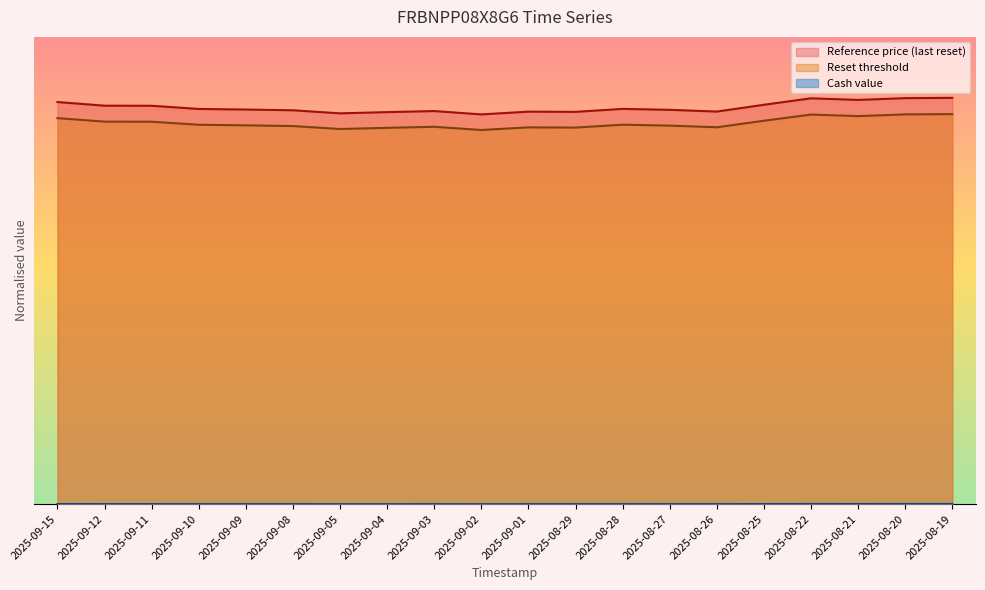

Reading left to right, transcribe all the data shown in this chart.

Reset threshold: 2025-09-15=1.0	2025-09-12=0.9	2025-09-11=0.9	2025-09-10=0.9	2025-09-09=0.9	2025-09-08=0.9	2025-09-05=0.9	2025-09-04=0.9	2025-09-03=0.9	2025-09-02=0.9	2025-09-01=0.9	2025-08-29=0.9	2025-08-28=0.9	2025-08-27=0.9	2025-08-26=0.9	2025-08-25=0.9	2025-08-22=1.0	2025-08-21=1.0	2025-08-20=1.0	2025-08-19=1.0
Cash value: 2025-09-15=0.0	2025-09-12=0.0	2025-09-11=0.0	2025-09-10=0.0	2025-09-09=0.0	2025-09-08=0.0	2025-09-05=0.0	2025-09-04=0.0	2025-09-03=0.0	2025-09-02=0.0	2025-09-01=0.0	2025-08-29=0.0	2025-08-28=0.0	2025-08-27=0.0	2025-08-26=0.0	2025-08-25=0.0	2025-08-22=0.0	2025-08-21=0.0	2025-08-20=0.0	2025-08-19=0.0
Reference price: 2025-09-15=1.0	2025-09-12=1.0	2025-09-11=1.0	2025-09-10=1.0	2025-09-09=1.0	2025-09-08=1.0	2025-09-05=1.0	2025-09-04=1.0	2025-09-03=1.0	2025-09-02=1.0	2025-09-01=1.0	2025-08-29=1.0	2025-08-28=1.0	2025-08-27=1.0	2025-08-26=1.0	2025-08-25=1.0	2025-08-22=1.0	2025-08-21=1.0	2025-08-20=1.0	2025-08-19=1.0